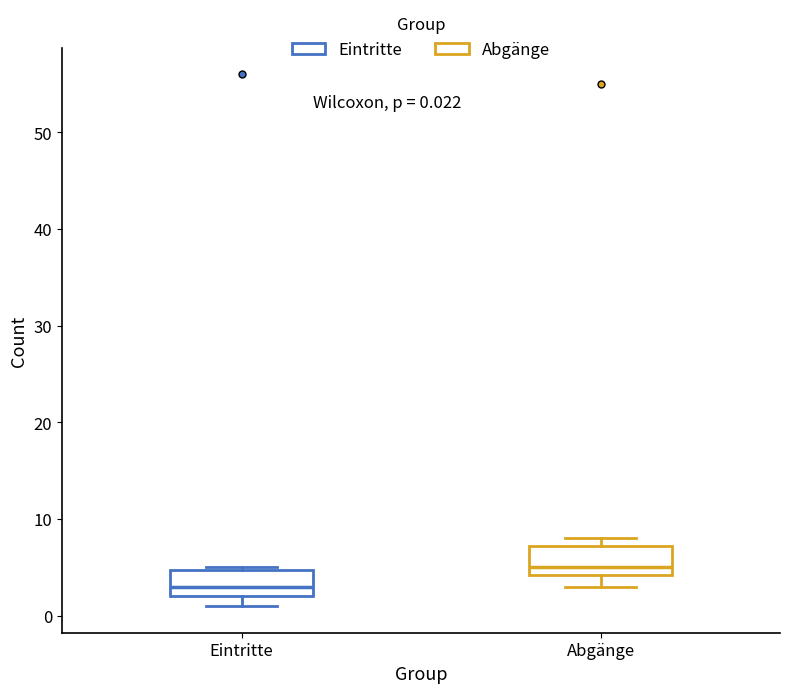

Which box has the highest median line?

Abgänge